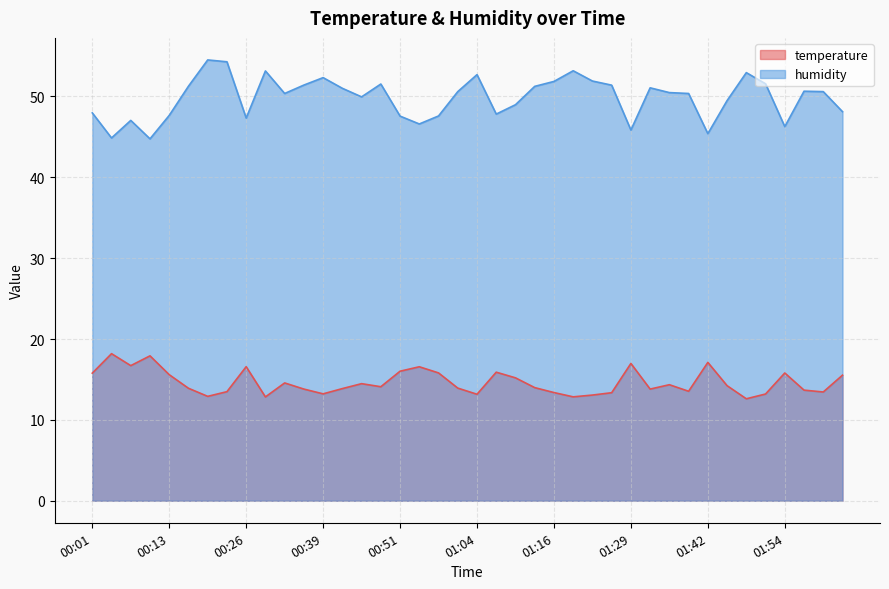

True or false: humidity and temperature cross at least once.

False